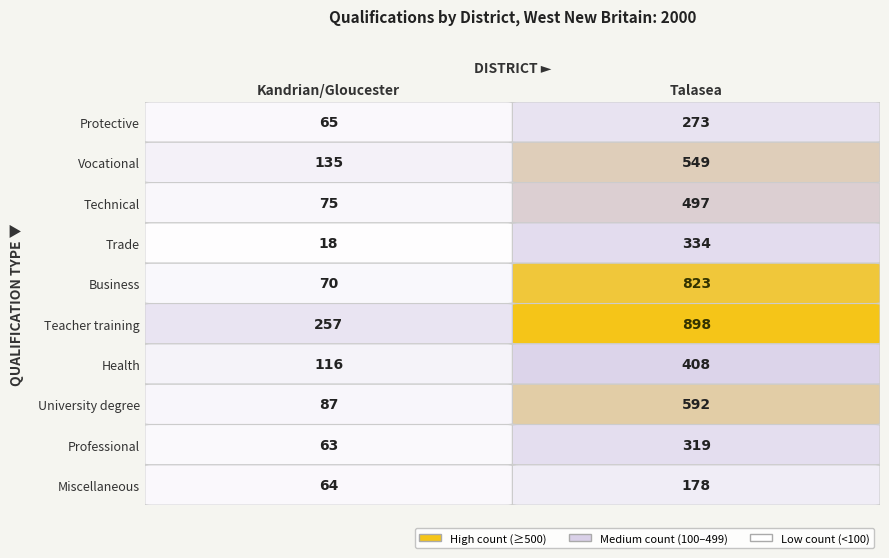

True or false: Protective has a value of 375 at 1.

False